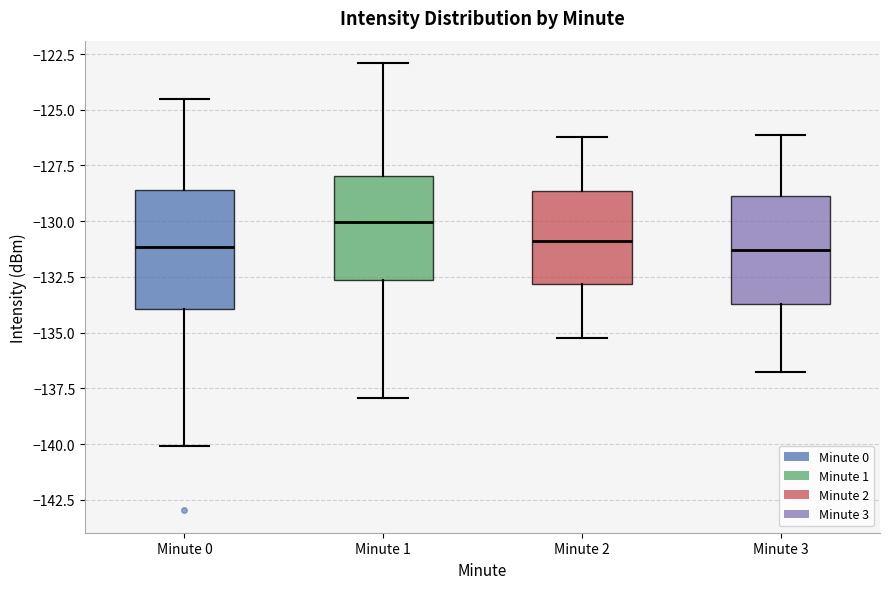

Which box's median line is the highest?

Minute 1